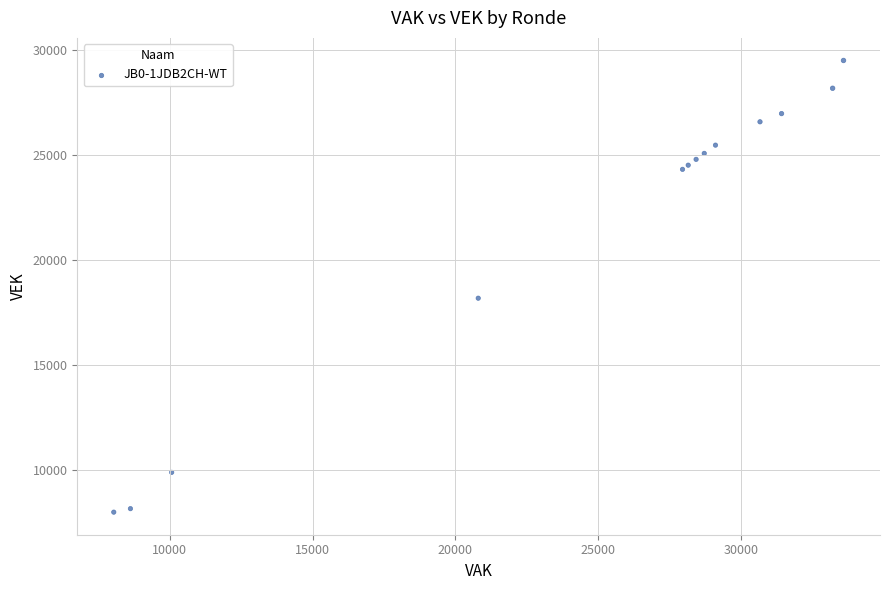

What Y value in the scatter plot is closest to 18750?

18184